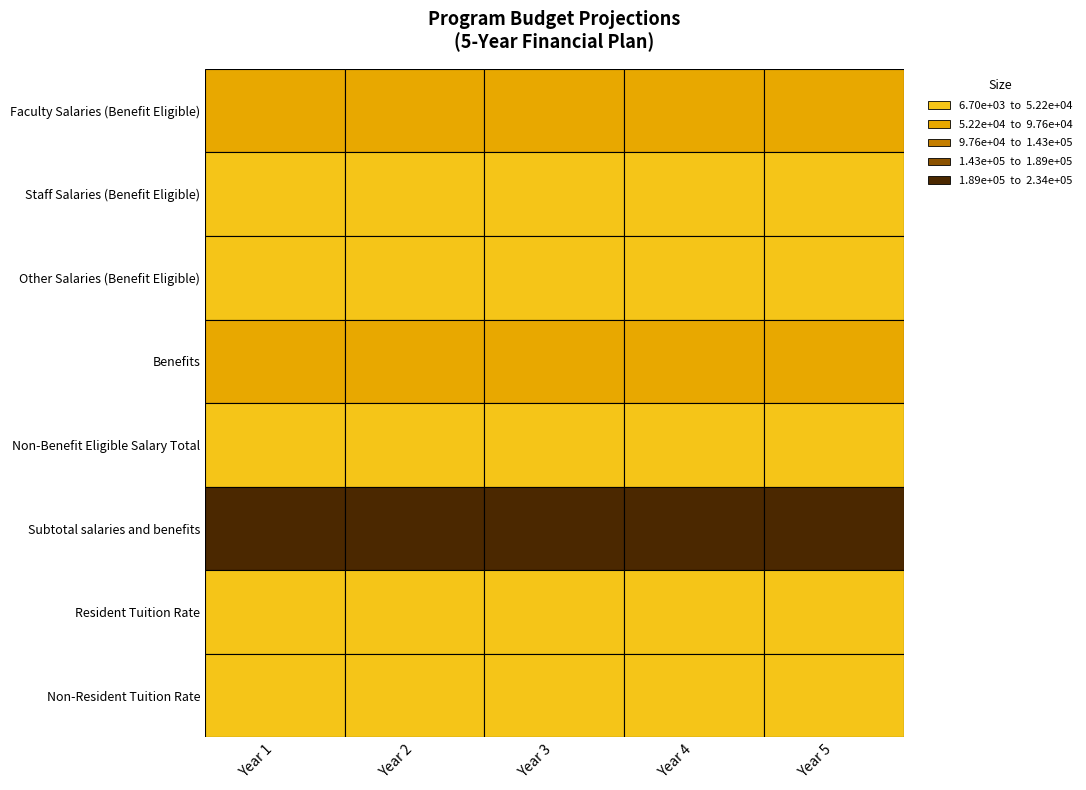

Which category has the lowest value in the Staff Salaries (Benefit Eligible) series?

Year 1